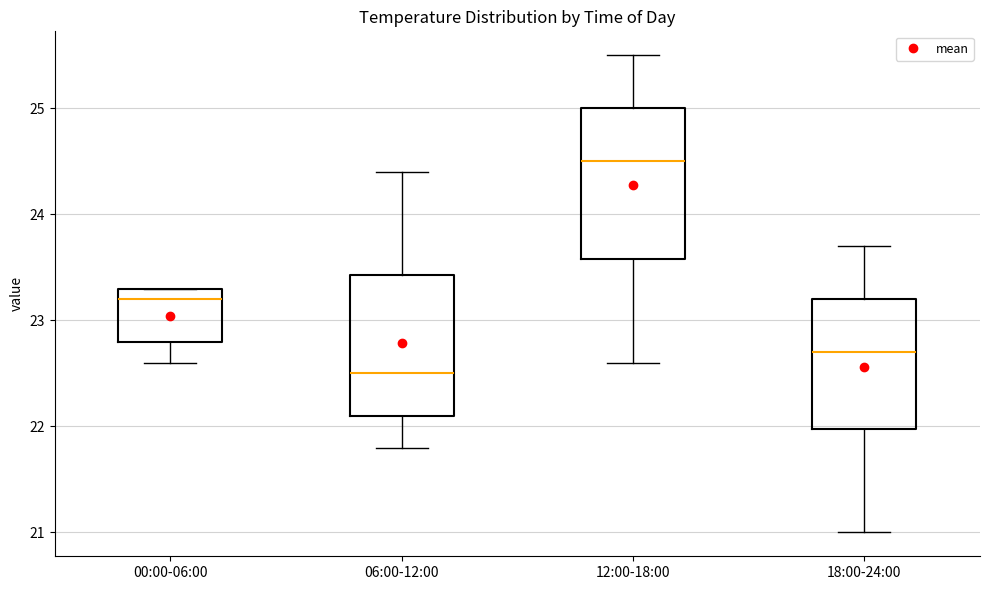

Where is the upper edge of the box for 00:00-06:00 on the y-axis? The values are not printed on the chart, so give them approximately, as read against the axis.

23.3